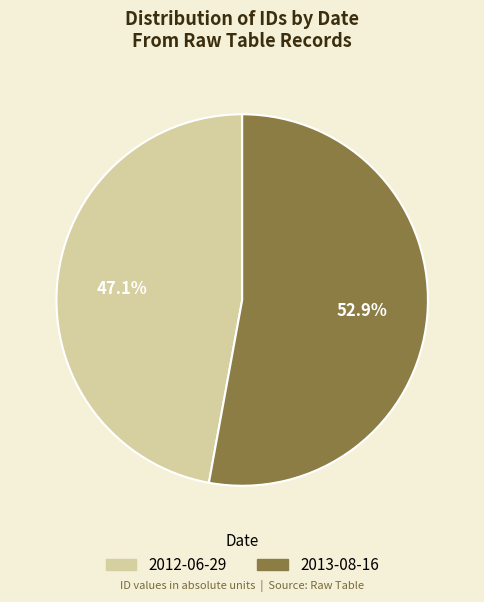

True or false: 2013-08-16 accounts for 53% of the total.

True